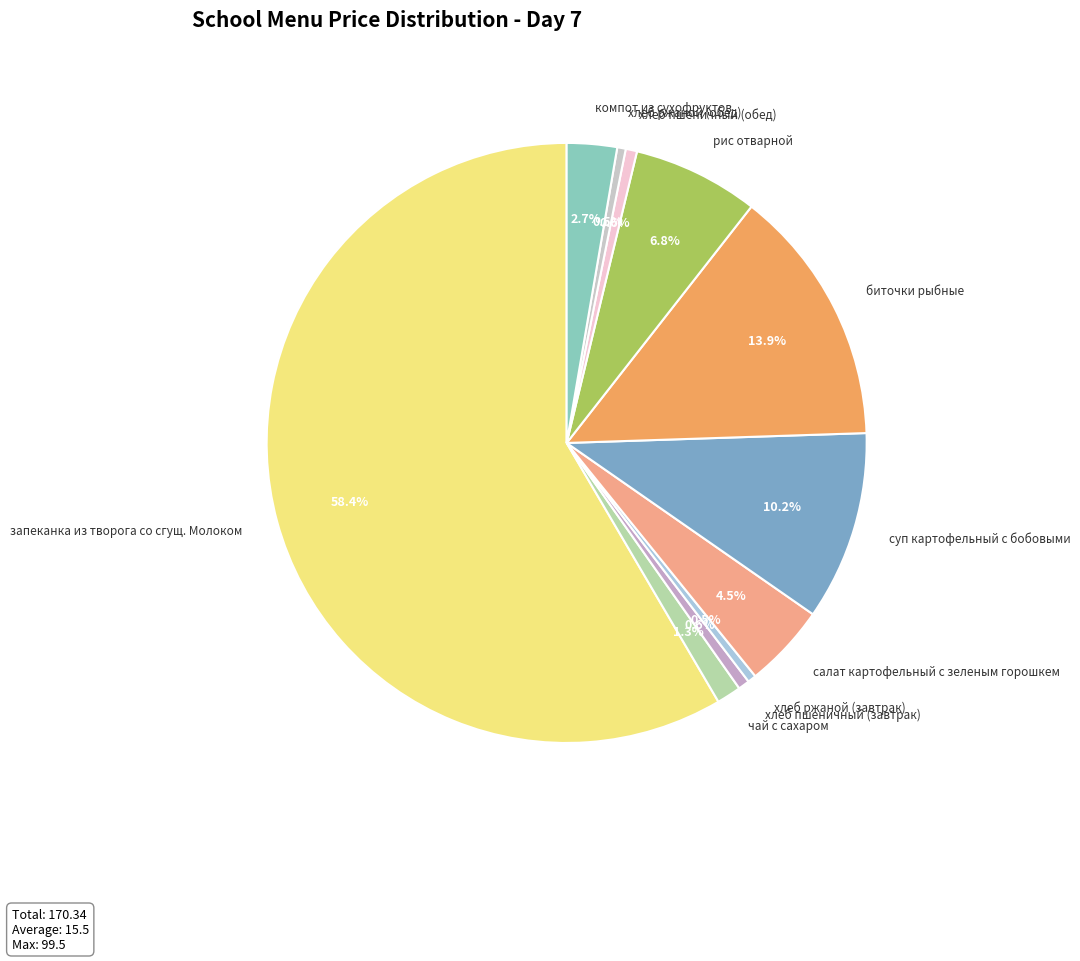

Which category has the biggest portion of the pie?

запеканка из творога со сгущ. Молоком